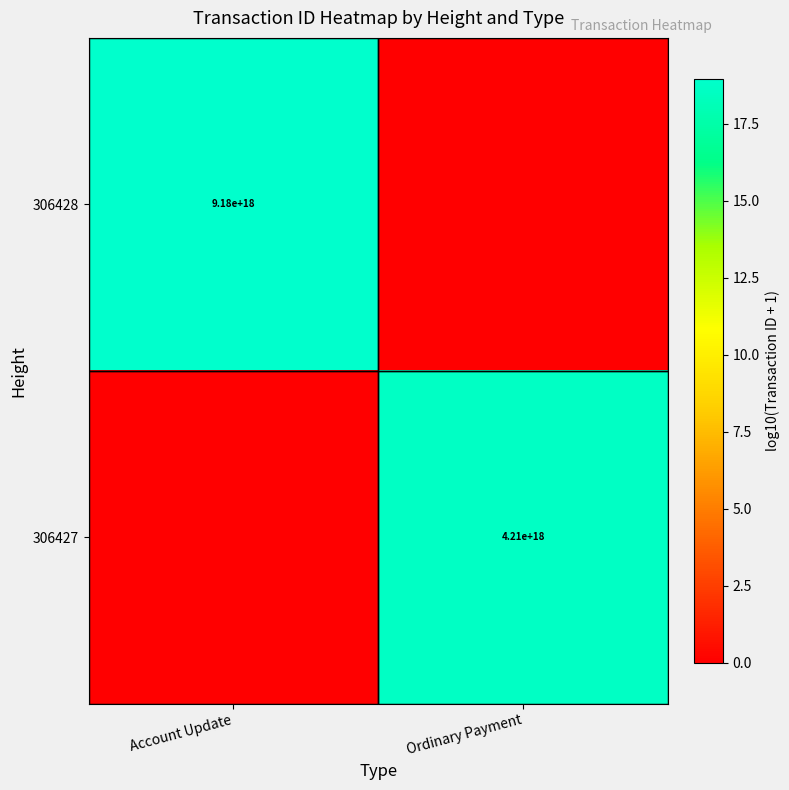

True or false: 306428 has a value of 9180000000000000000 at Account Update.

True